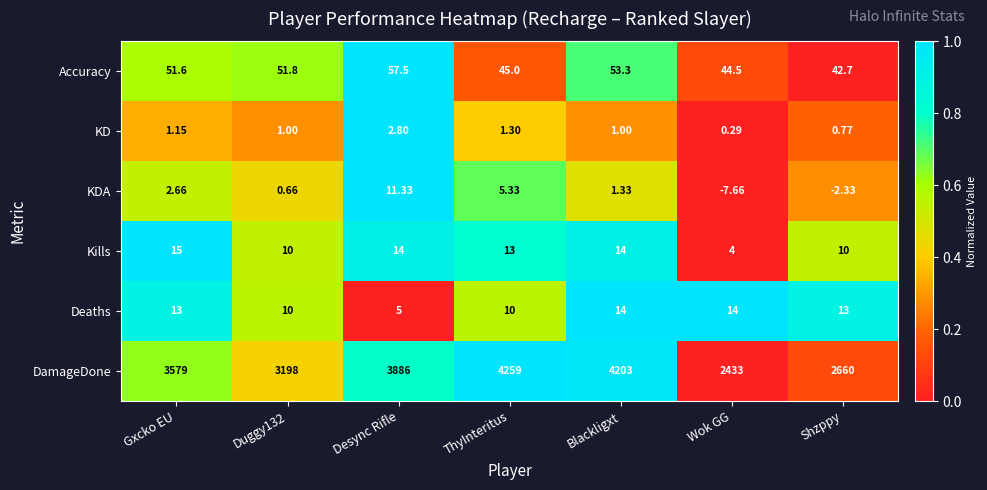

Where does the Kills series first go above 13?

Gxcko EU